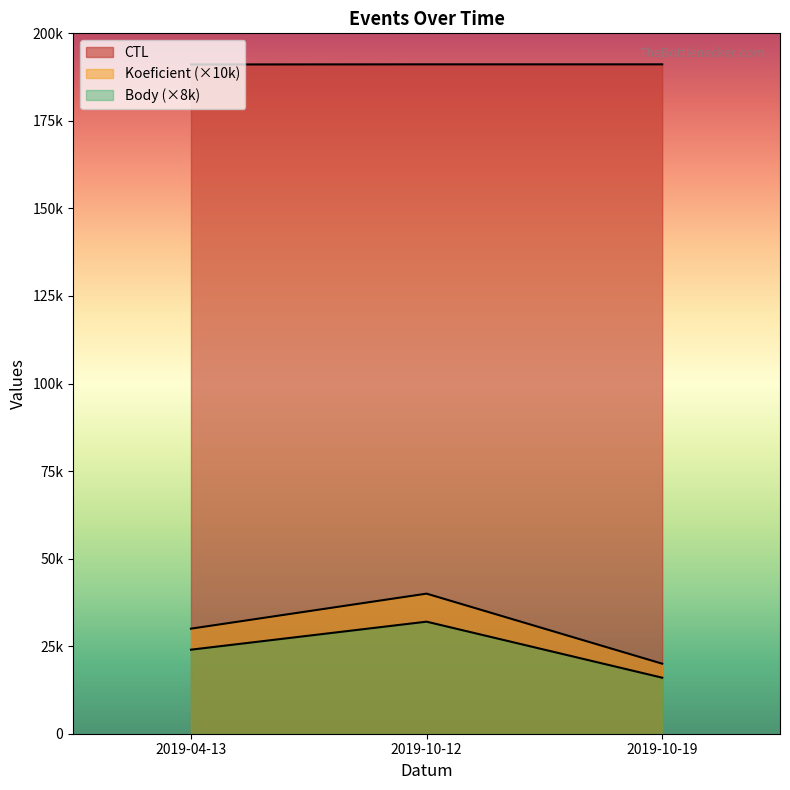

True or false: CTL has a value of 191149 at 2019-10-19.

True